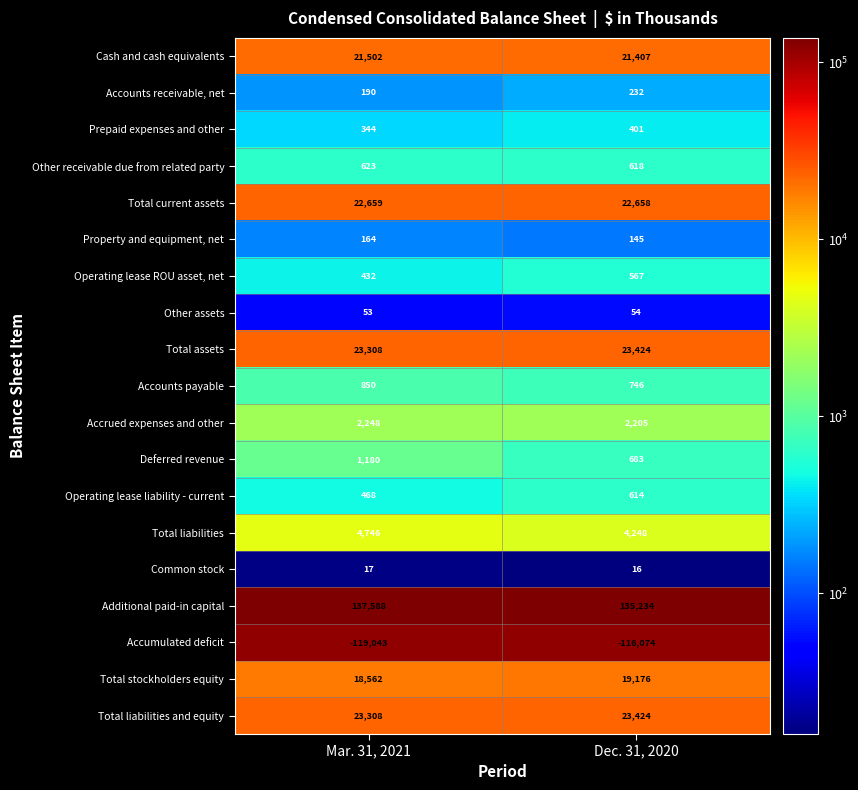

What is the sum of the Accounts receivable, net values at Mar. 31, 2021 and Dec. 31, 2020?

422